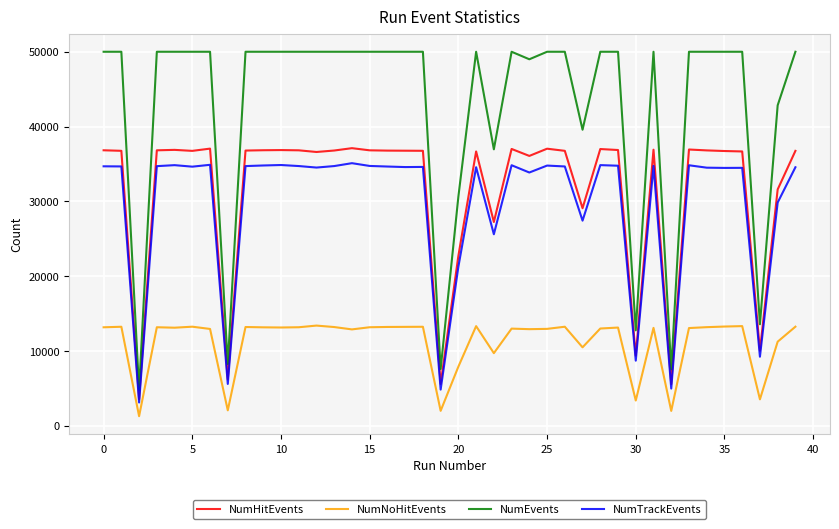

What is the minimum value for NumTrackEvents?

3117